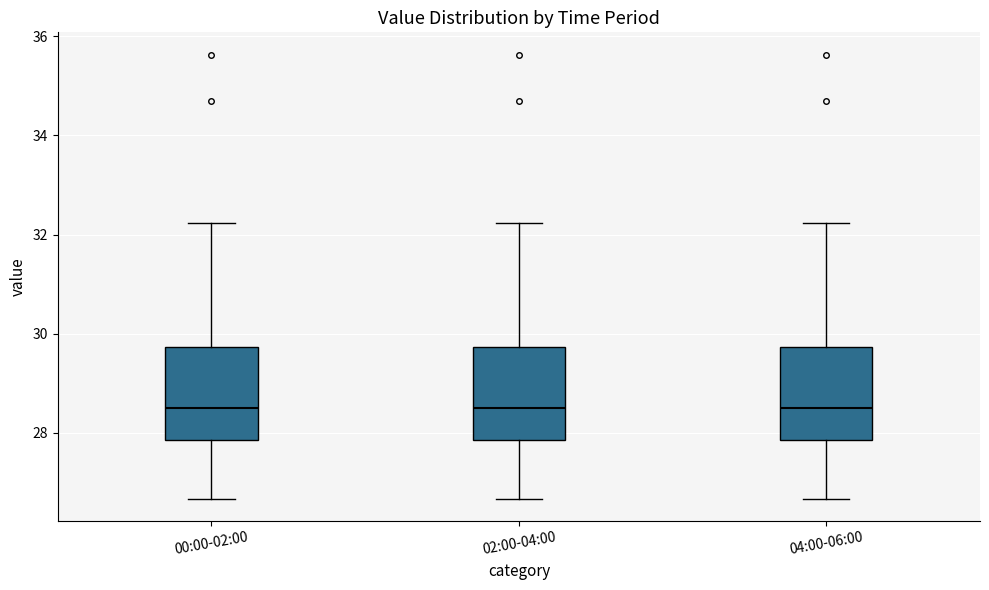

Where does the lower whisker of the box for 02:00-04:00 end on the y-axis? The values are not printed on the chart, so give them approximately, as read against the axis.

26.6